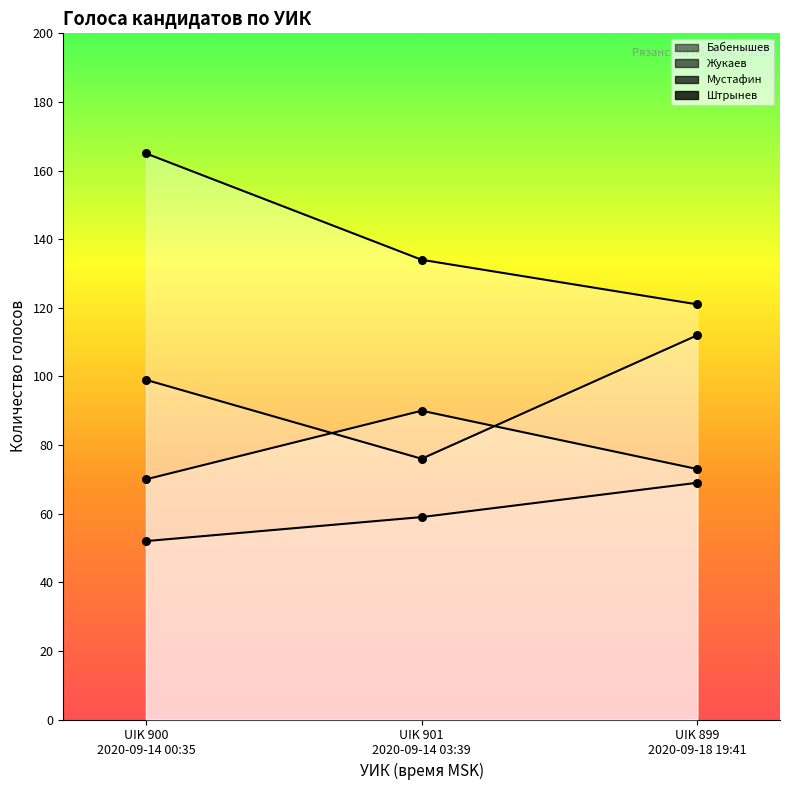

Which series contains the lowest Y value?

Штрынев